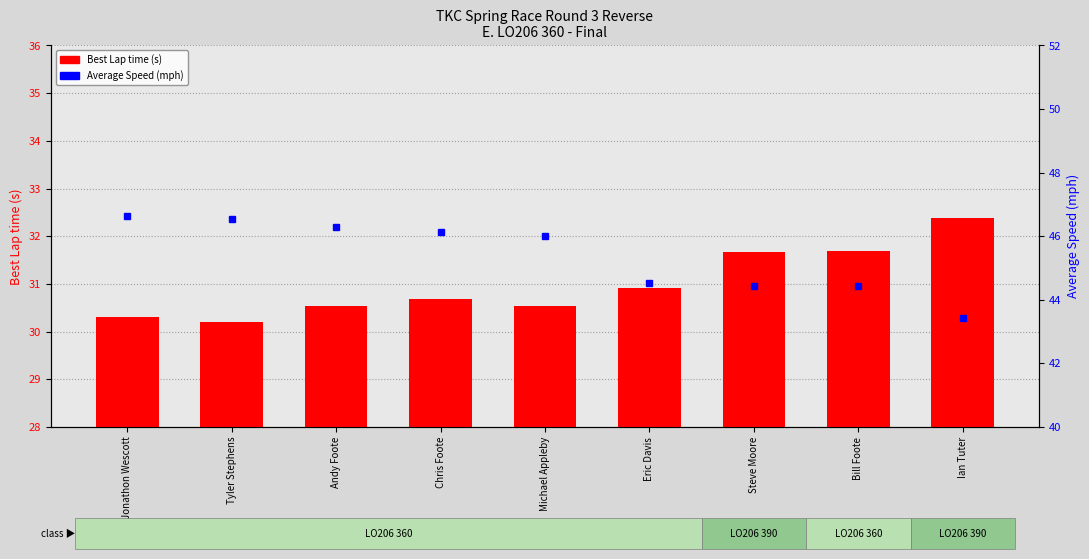

What is the sum of the Best Lap time values at Jonathon Wescott and Bill Foote?

62.0